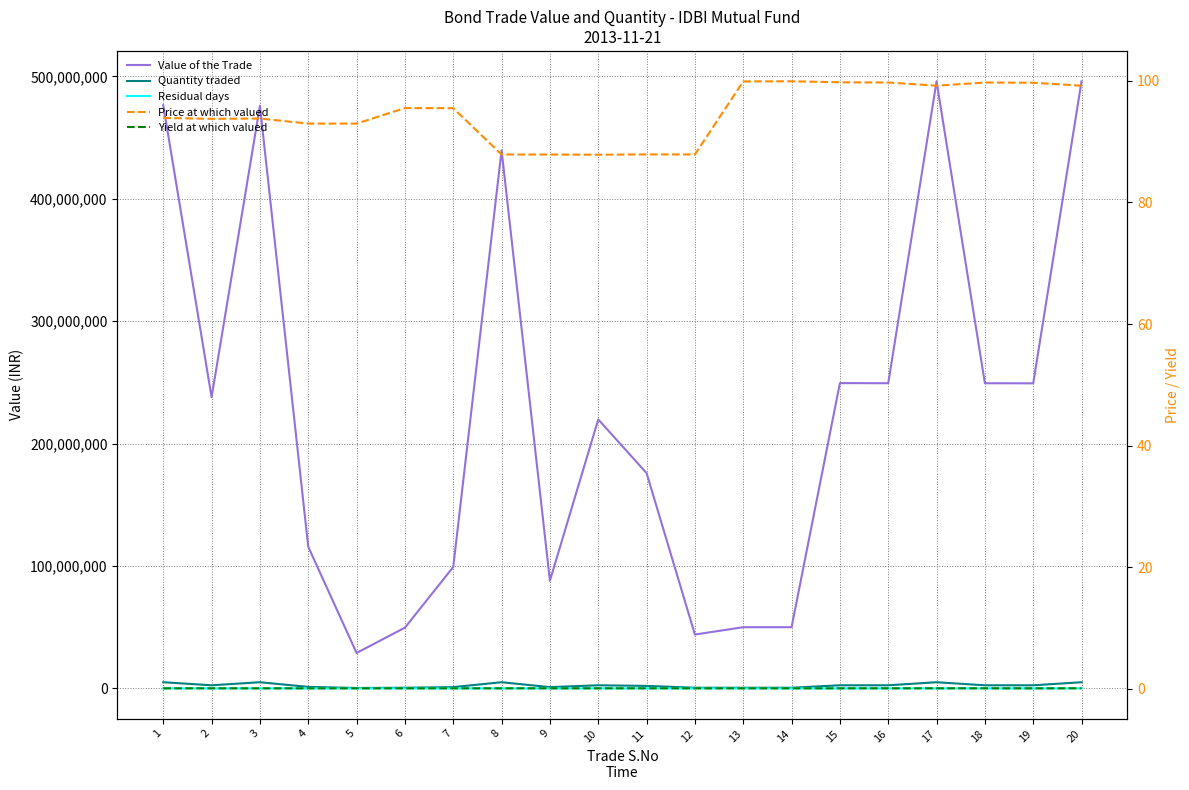

What is the sum of the Yield at which valued values at 2 and 3?

0.2